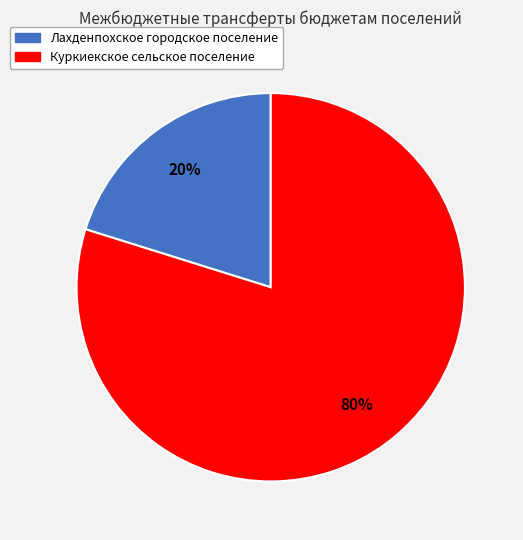

What is the largest slice in the pie chart?

Куркиекское сельское поселение